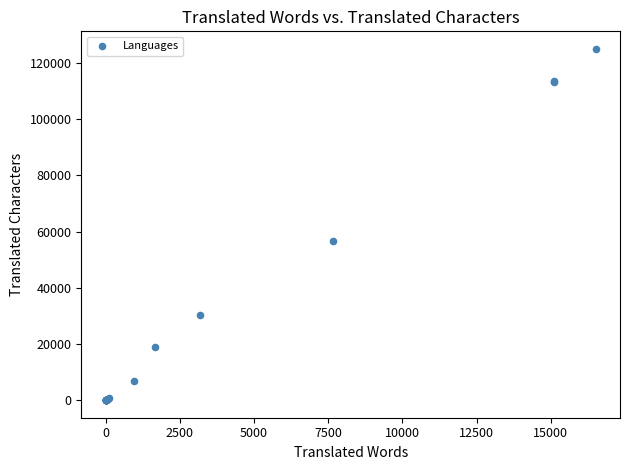

What Y value in the scatter plot is closest to 62501?

56535